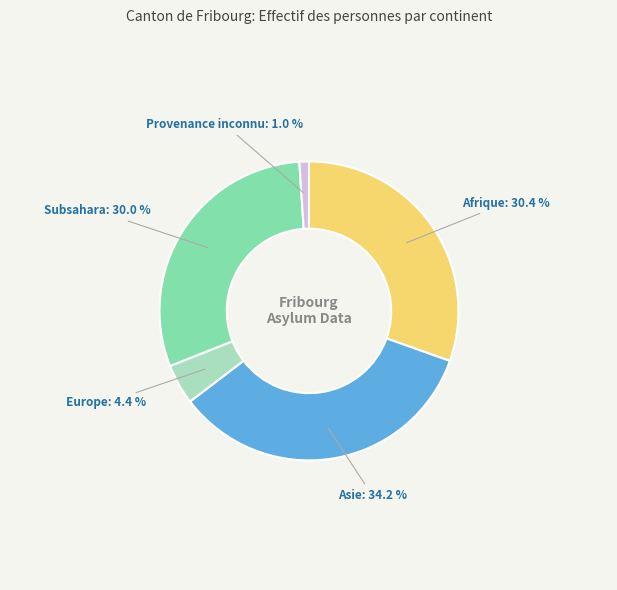

What percentage is NOT represented by Afrique?

69.6%